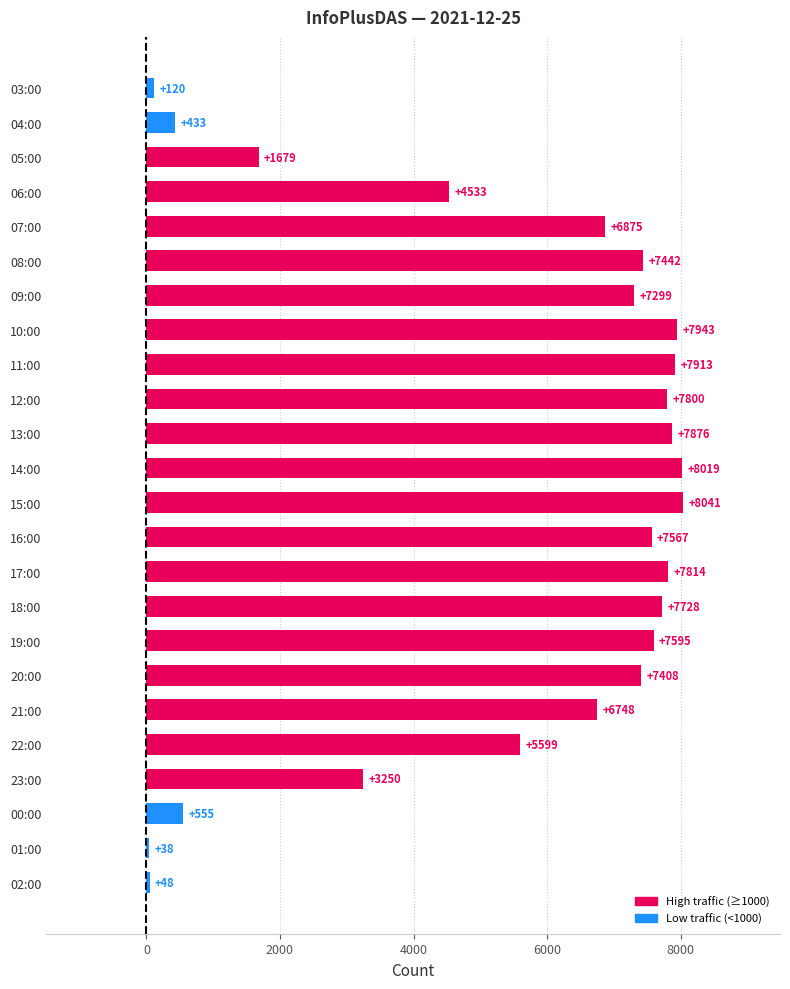

What is the change in value from 06:00 to 15:00?

+3508